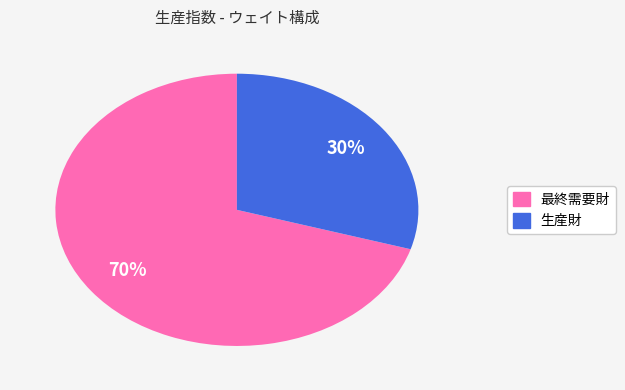

How many segments does this pie chart have?

2